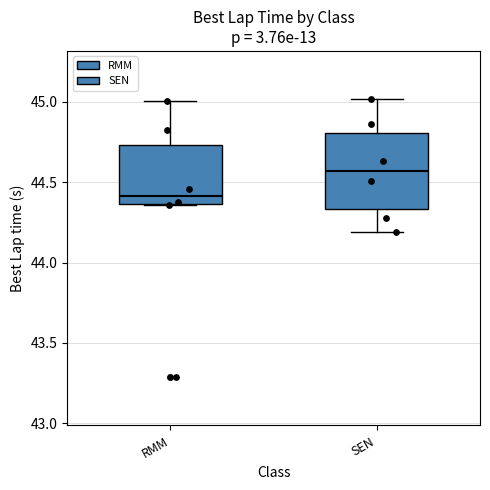

Reading left to right, transcribe this box plot: for each box, give where its median line is, the range the box spans, and where its two whiskers end, as read against the y-axis. The values are not printed on the chart, so give them approximately, as read against the axis.

RMM: median 44.40, box 44.35 to 44.75, whiskers 44.35 to 45.00
SEN: median 44.55, box 44.35 to 44.80, whiskers 44.20 to 45.00